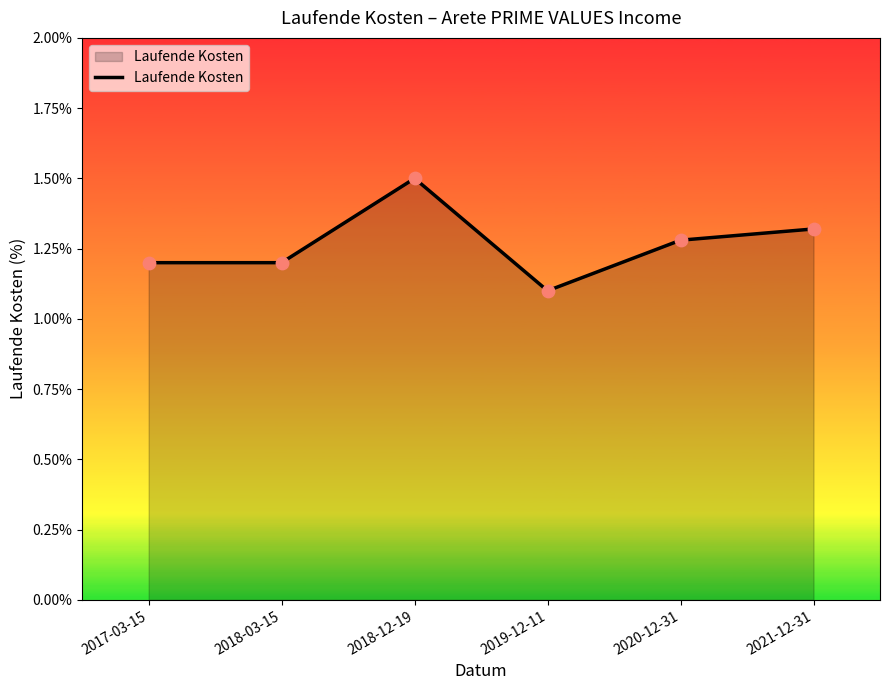

What is the change in value from 2017-03-15 to 2018-12-19?

+0.3